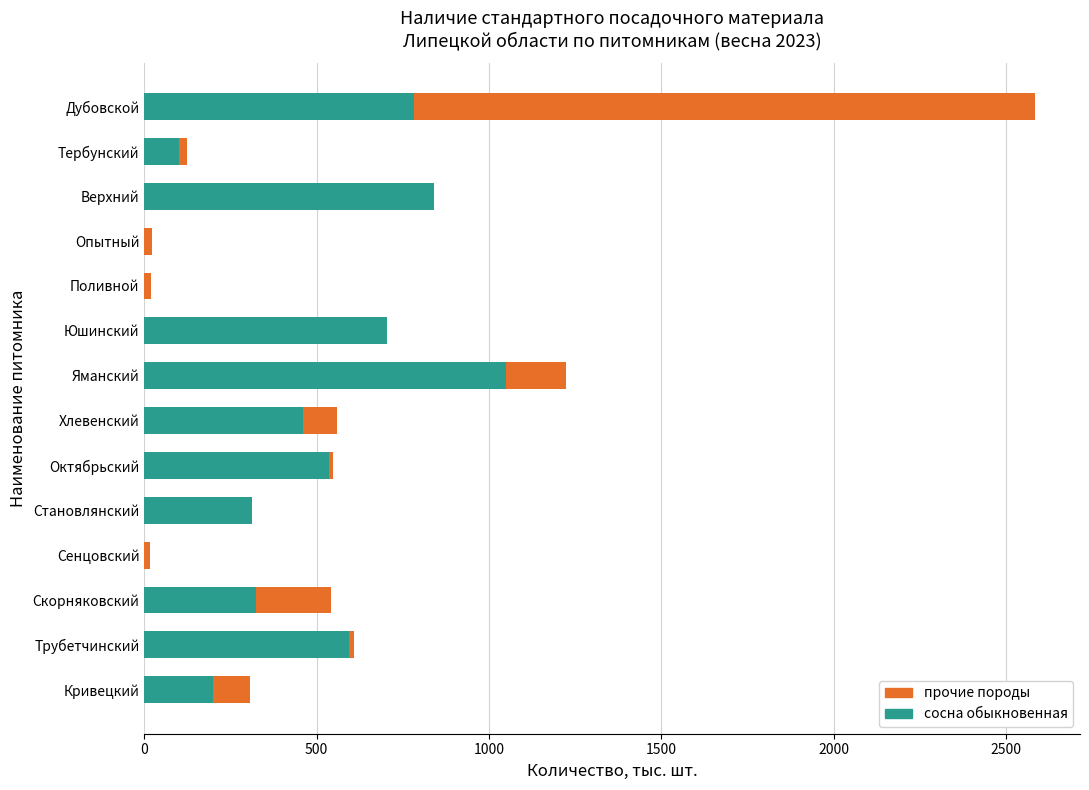

How many distinct data groups are displayed?

2